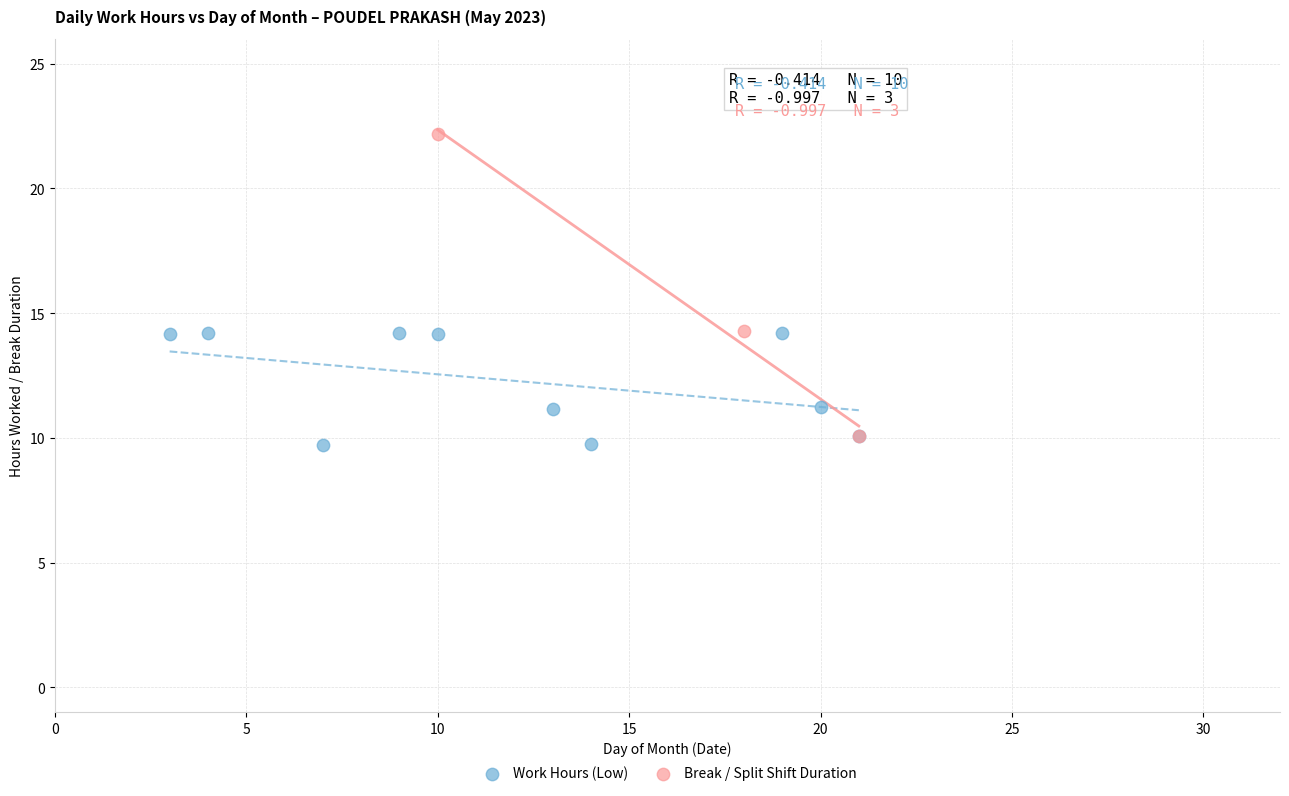

Which series has the widest spread of Y values?

Break / Split Shift Duration